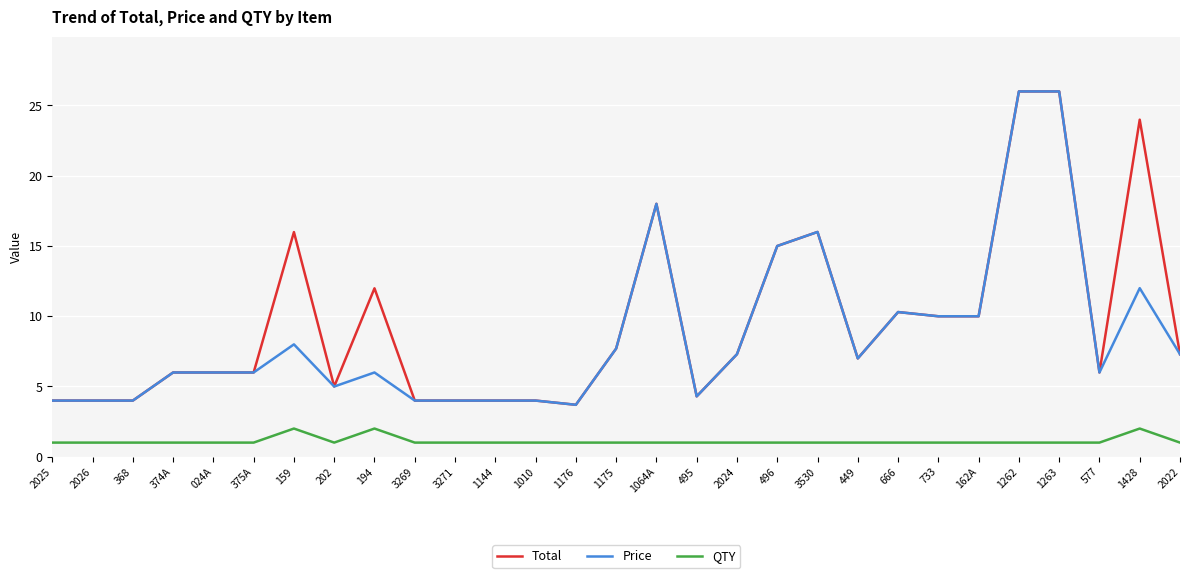

What is the spread (max minus min) of values at 577?

5.0